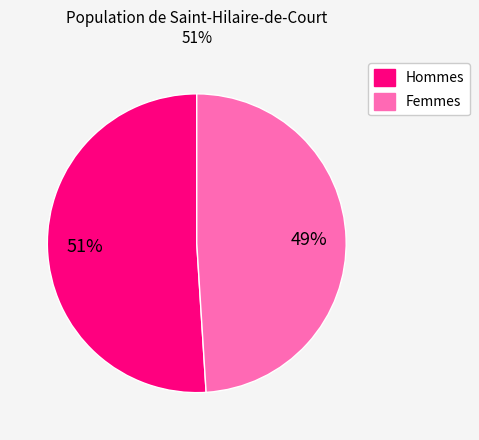

Rank the categories by value from lowest to highest.

Femmes, Hommes